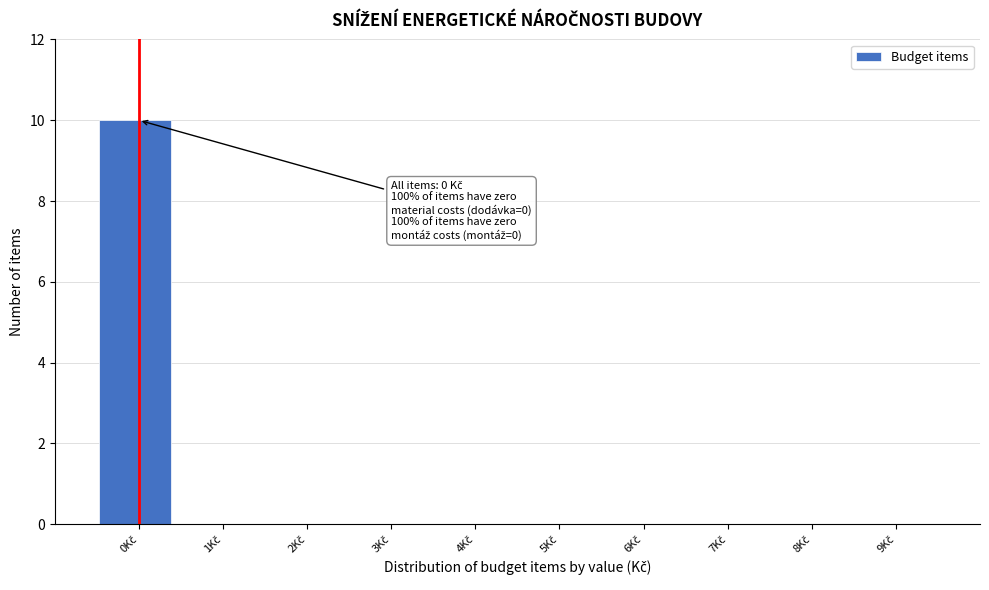

Which range on the x-axis has the tallest bar?

-0.5 to 0.4